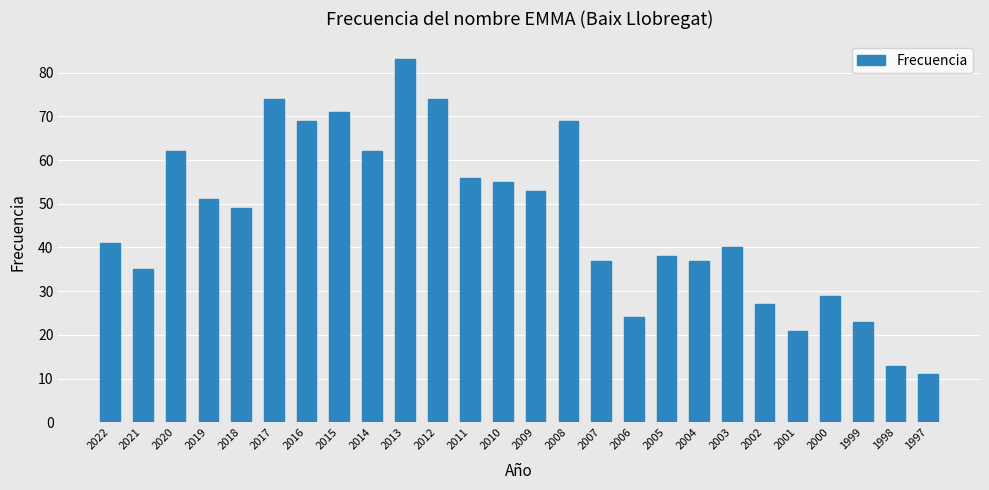

What is the greatest value displayed?

83